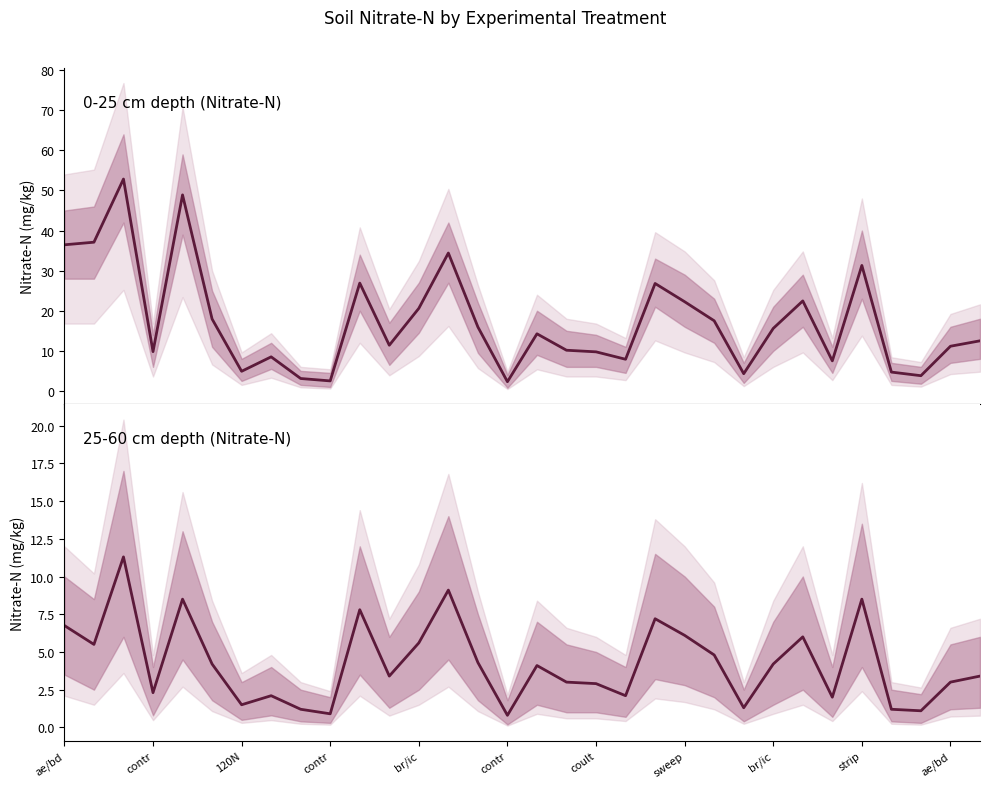

Is it true that 0-25 cm depth (Nitrate-N) equals 5.5 at 29?

False